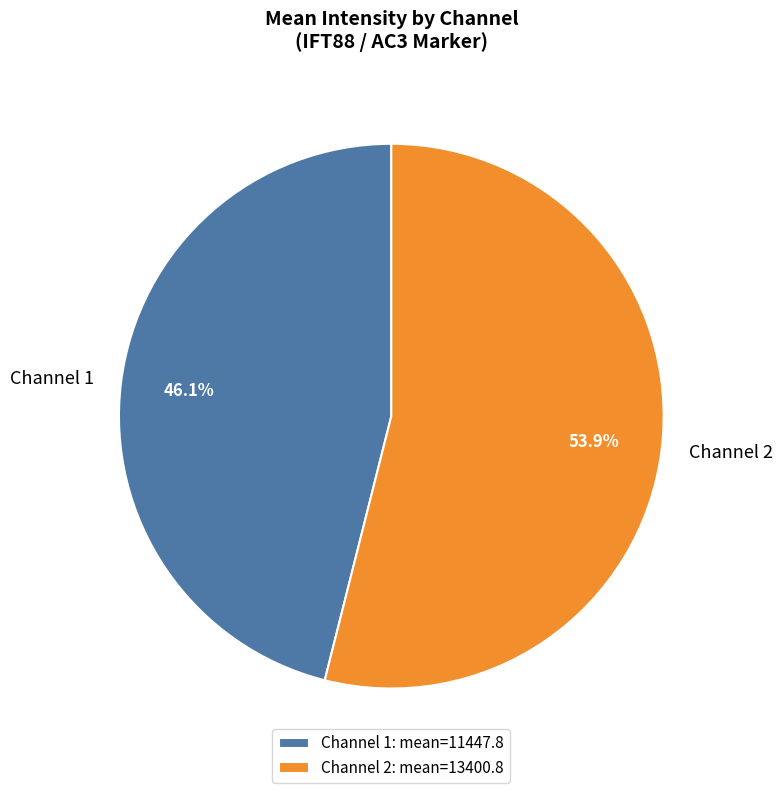

To the nearest percent, what is the difference between the largest and smallest slice percentages?

8%